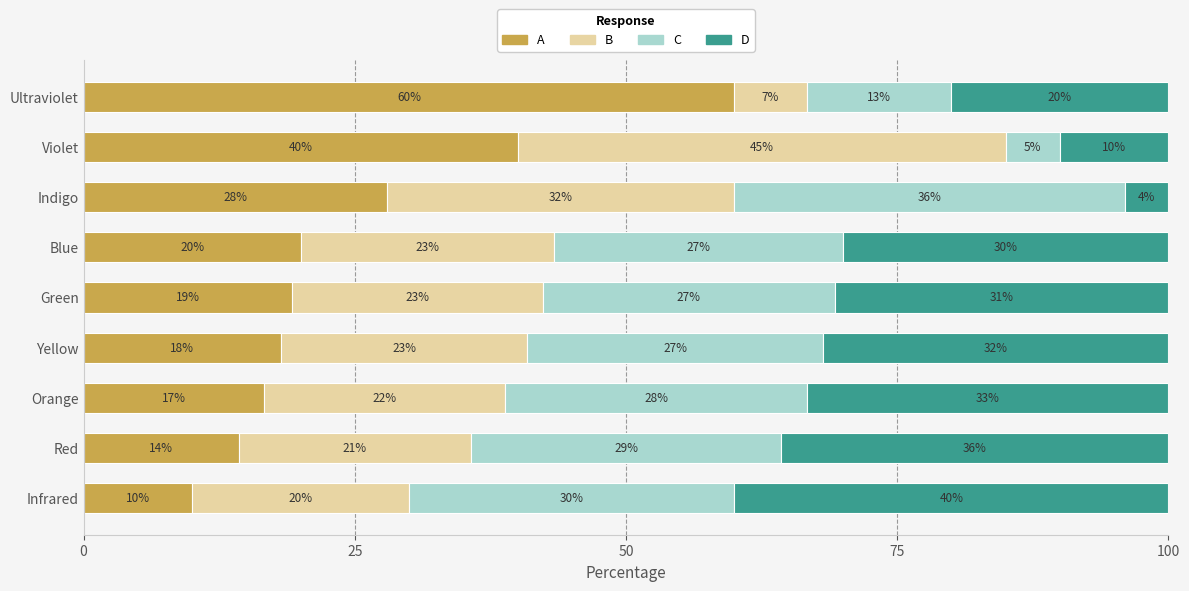

What is the maximum value for A?

60.0